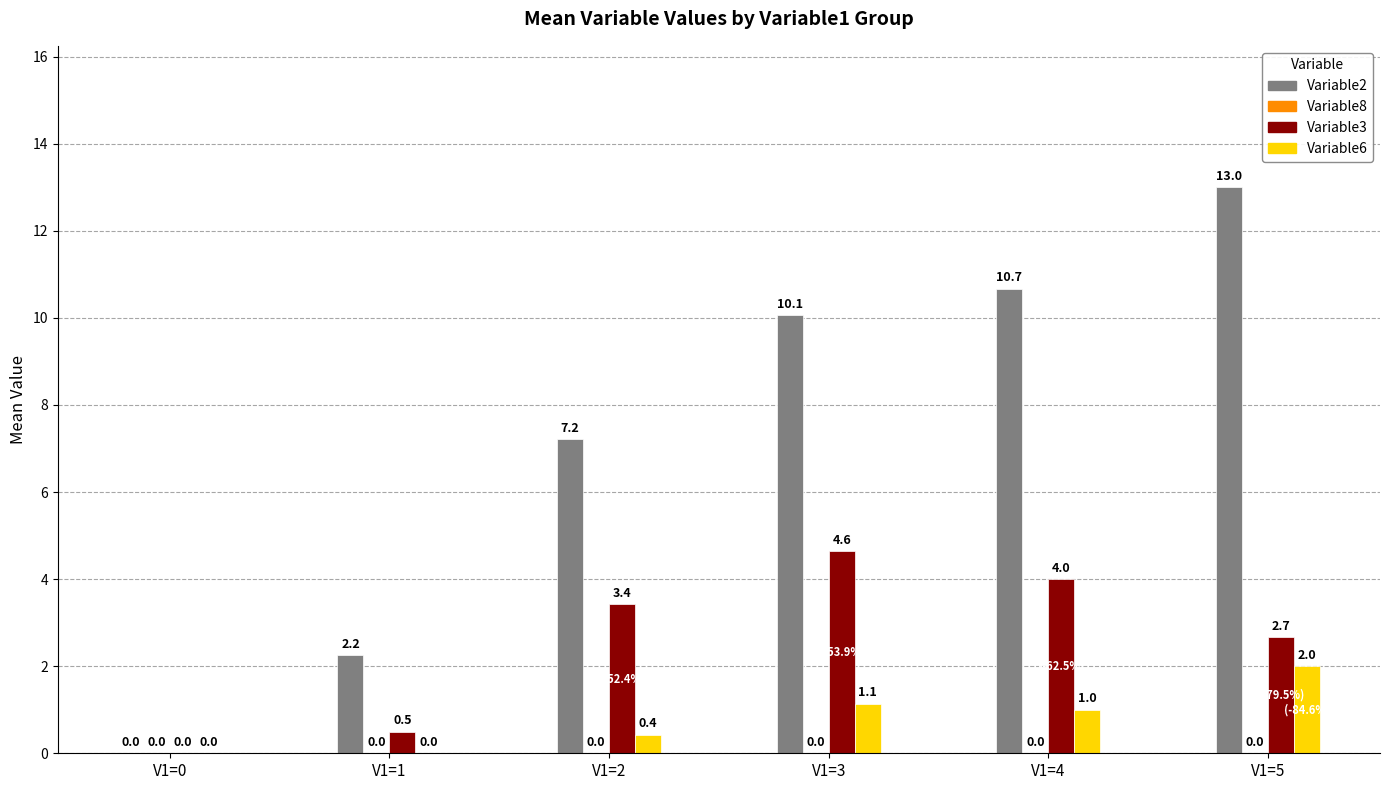

How many values in the Variable3 series exceed 3?

3